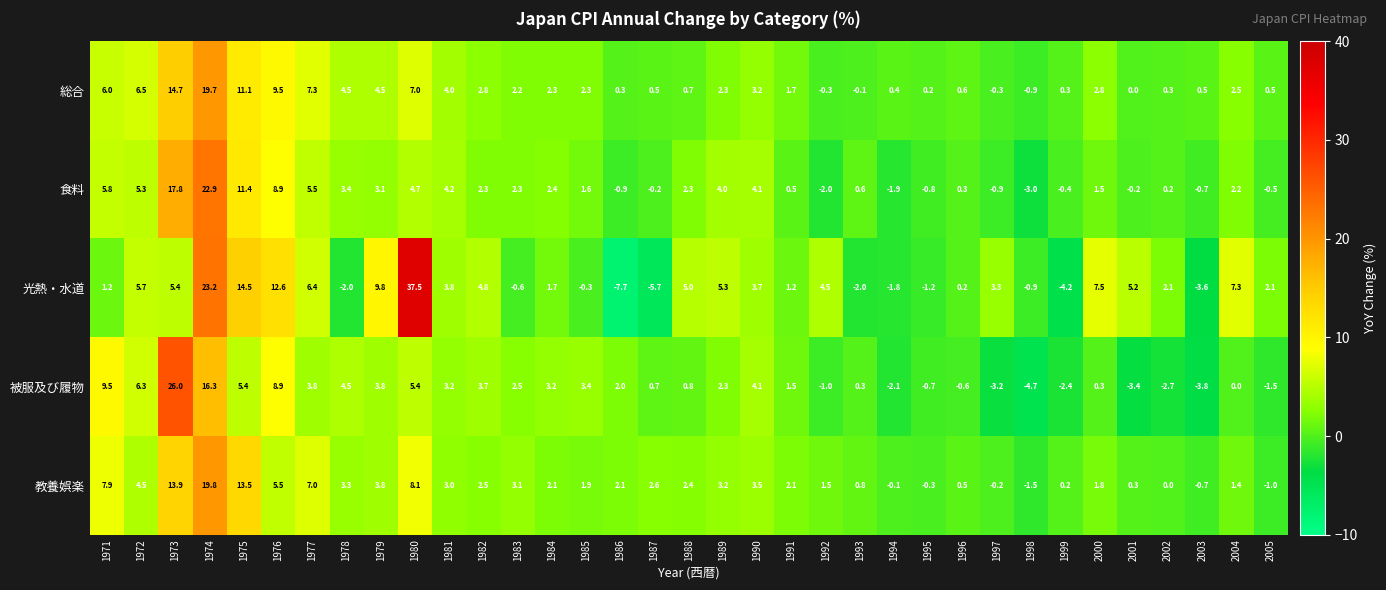

At which label is 教養娯楽 closest to 9?

1980